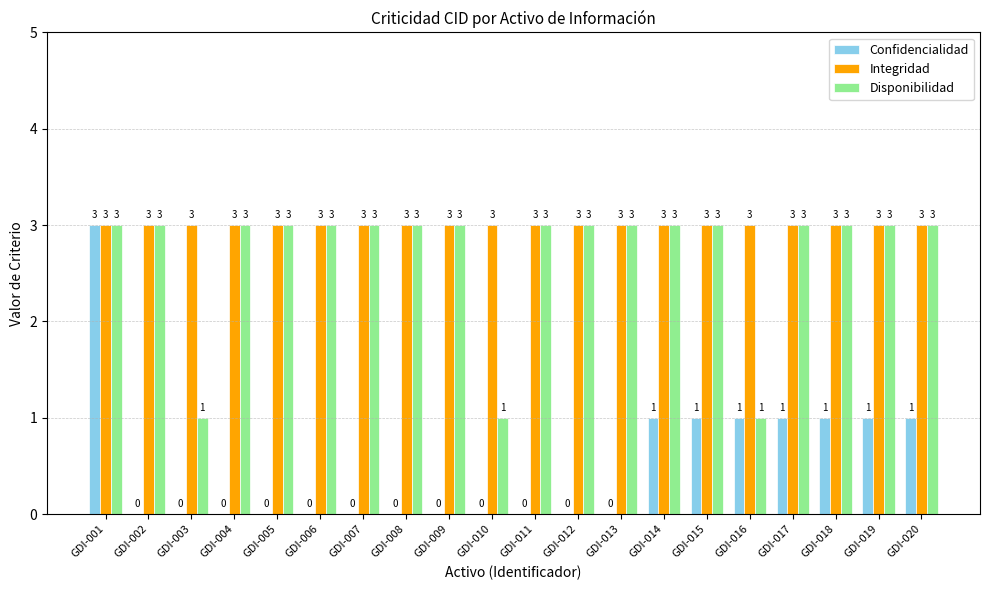

Reading right to left, list all the values displayed in this chart.

Confidencialidad: 1	1	1	1	1	1	1	0	0	0	0	0	0	0	0	0	0	0	0	3
Integridad: 3	3	3	3	3	3	3	3	3	3	3	3	3	3	3	3	3	3	3	3
Disponibilidad: 3	3	3	3	1	3	3	3	3	3	1	3	3	3	3	3	3	1	3	3